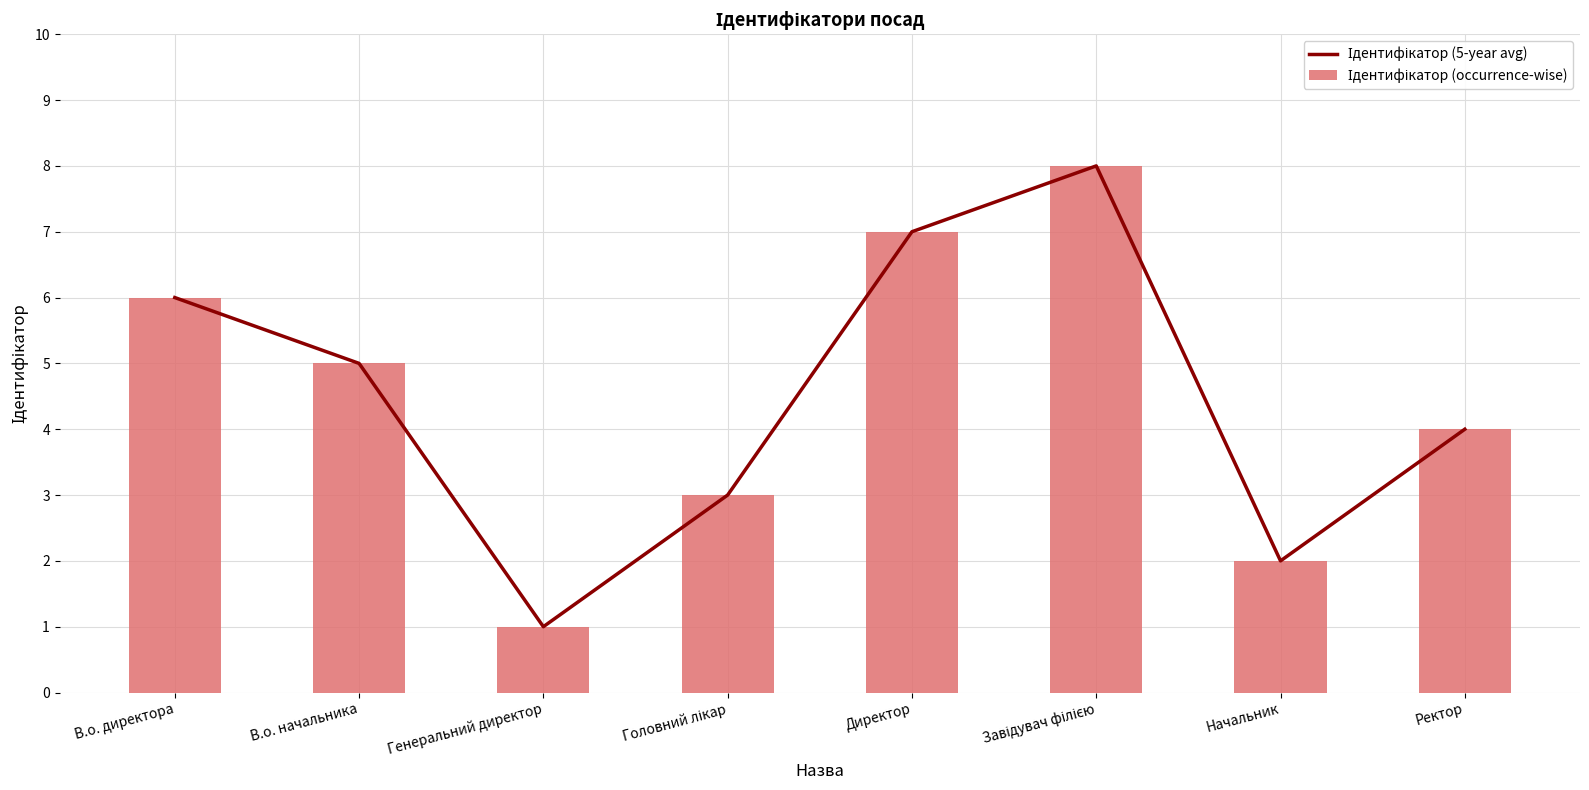

Reading right to left, extract all data points from this chart.

Ідентифікатор (5-year avg): Ректор=4	Начальник=2	Завідувач філією=8	Директор=7	Головний лікар=3	Генеральний директор=1	В.о. начальника=5	В.о. директора=6
Ідентифікатор (occurrence-wise): Ректор=4	Начальник=2	Завідувач філією=8	Директор=7	Головний лікар=3	Генеральний директор=1	В.о. начальника=5	В.о. директора=6